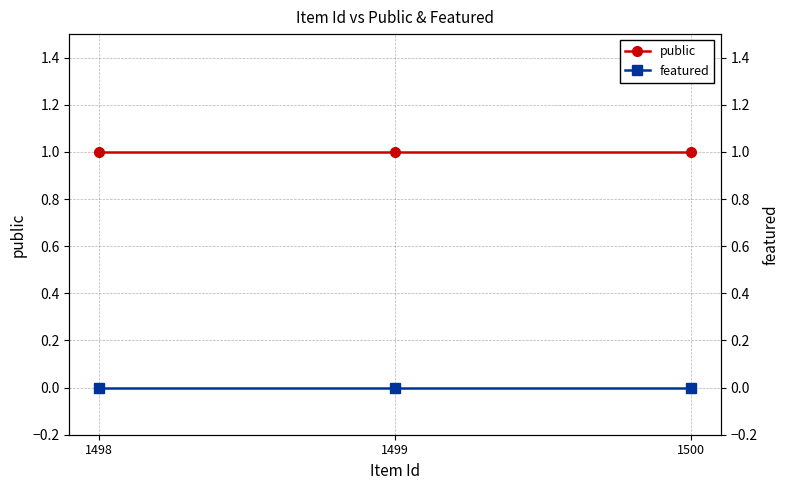

Which series has the largest total across all categories?

public